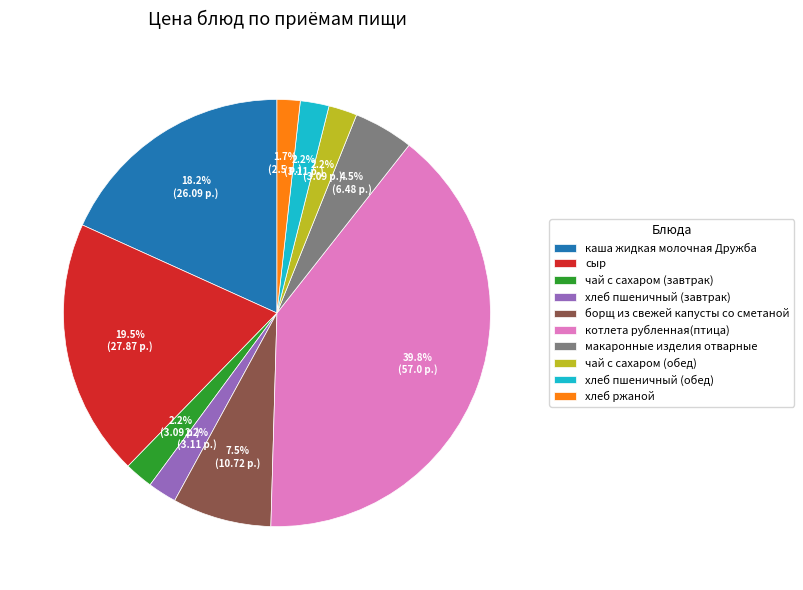

To the nearest percent, what percentage of the pie is хлеб пшеничный (завтрак)?

2%